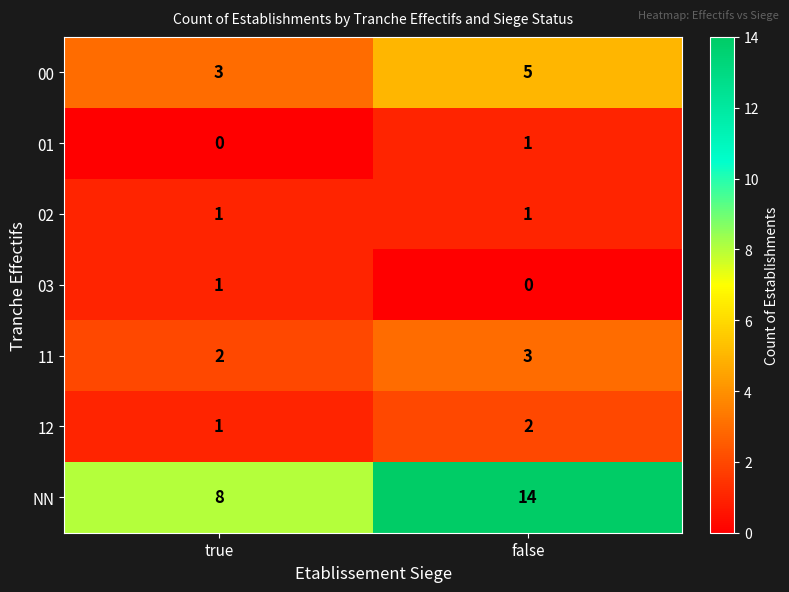

List the labels in order of NN value, largest first.

false, true